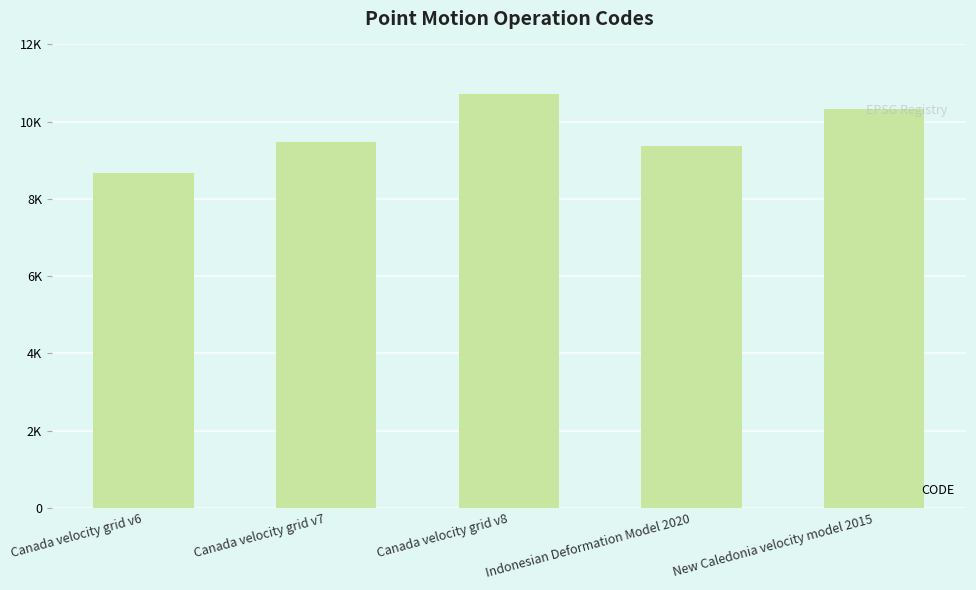

Does the chart contain any negative values?

No